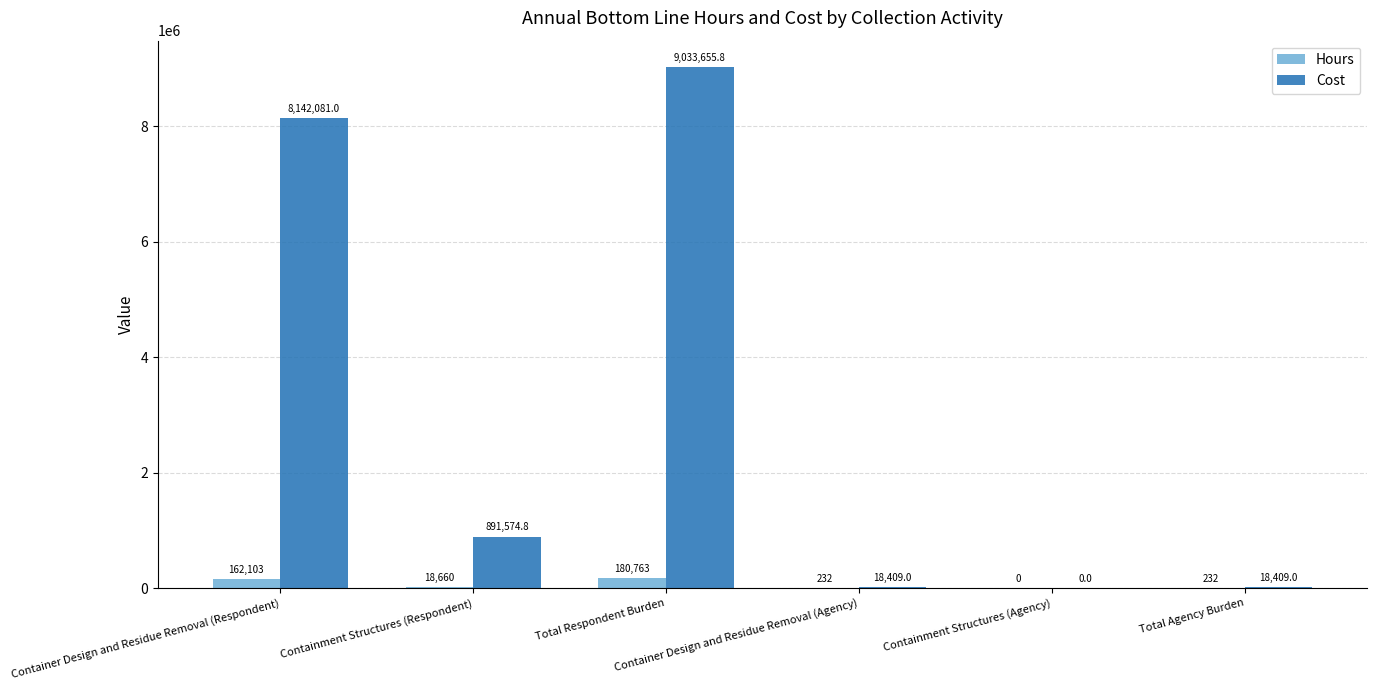

What is the sum of all Hours values?

361990.0